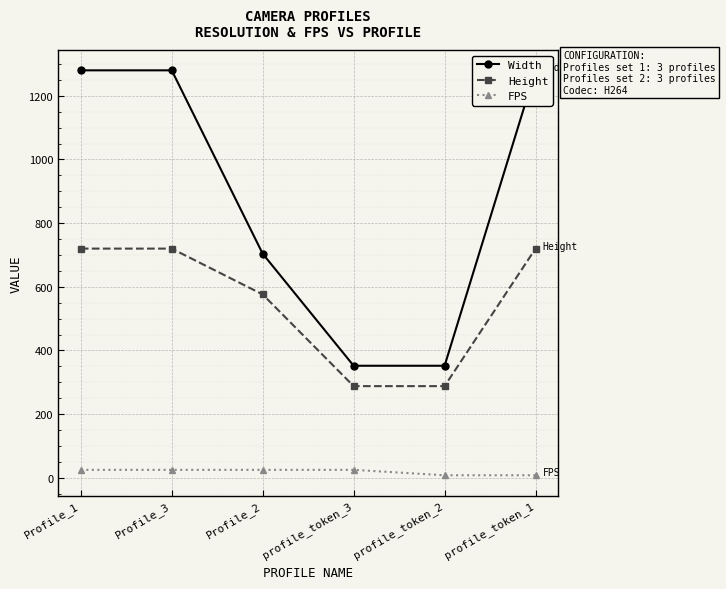

At how many categories does at least one series exceed 311?

6